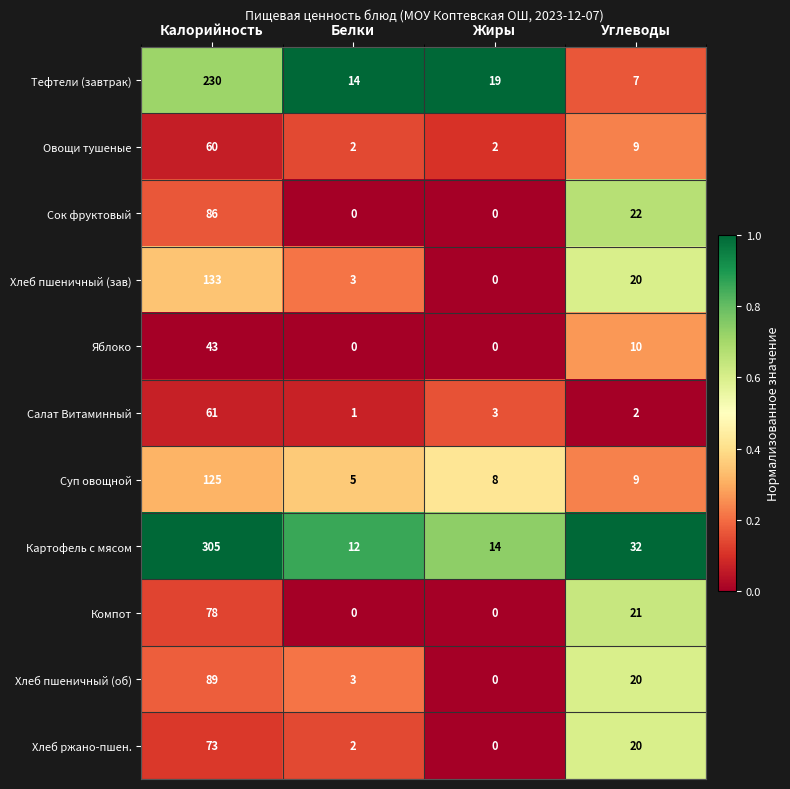

Which series has the widest spread of values?

Картофель с мясом